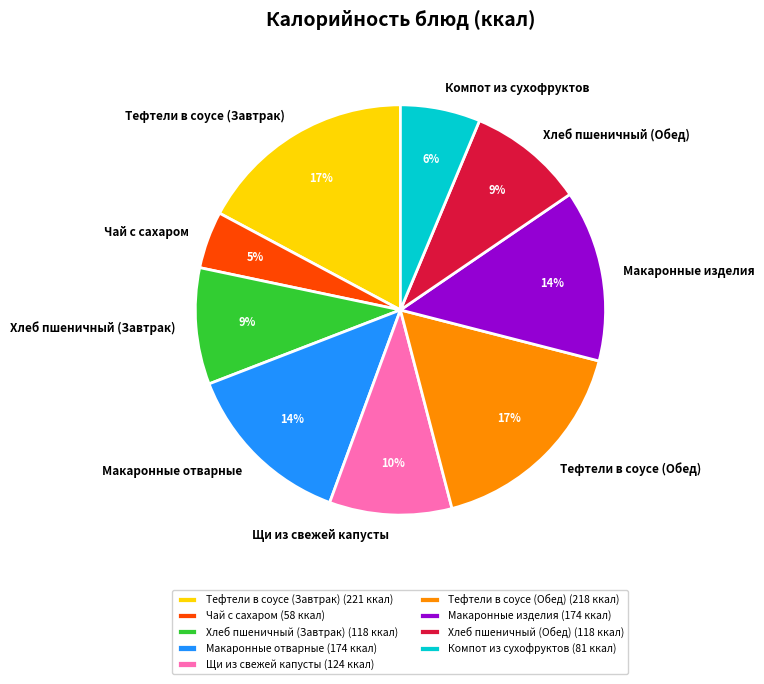

To the nearest percent, what is the average slice percentage?

11%